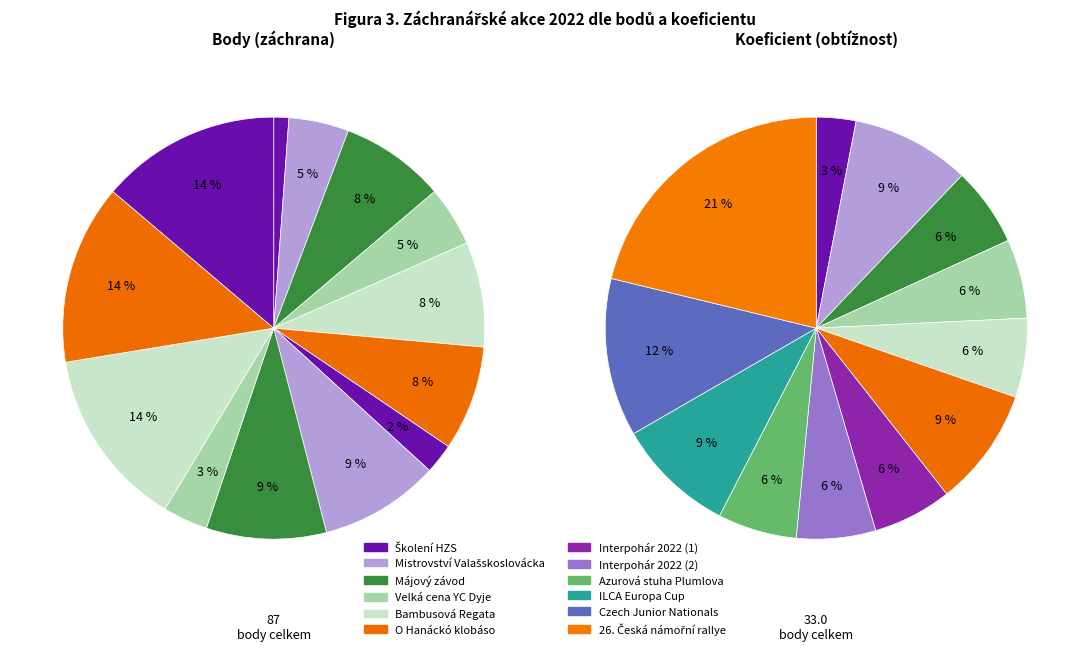

Which has a higher value, 2 or 10?

10